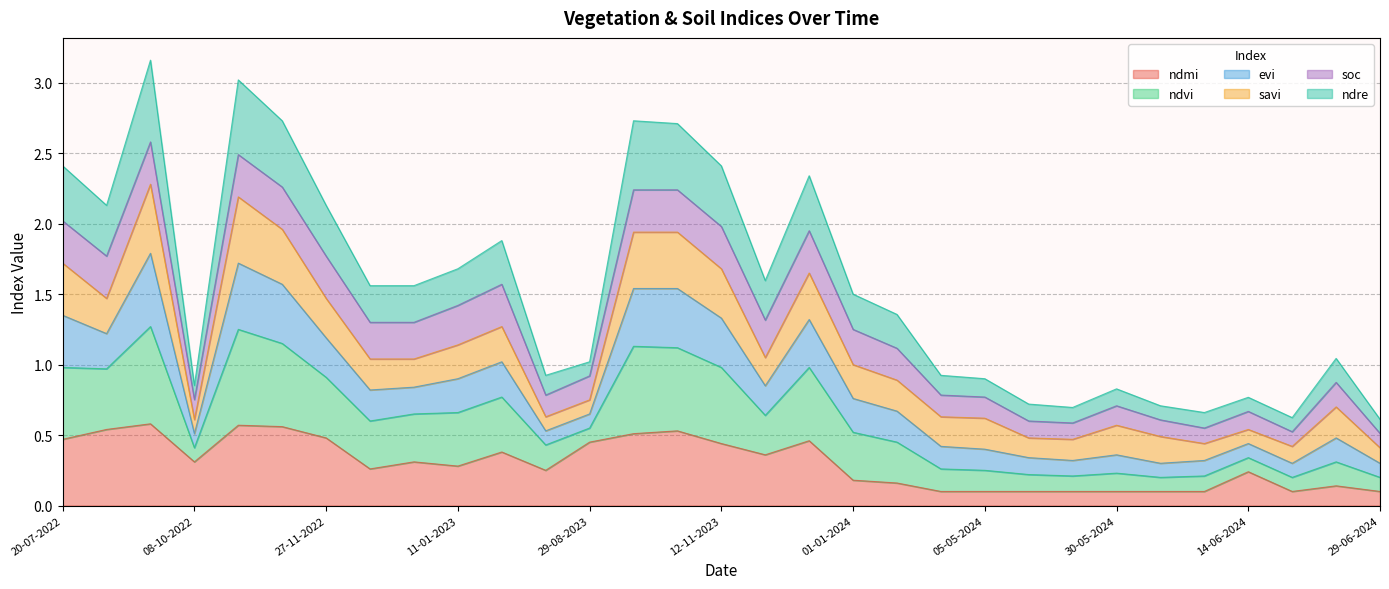

What is the total value across all series at 11-01-2023?

1.7